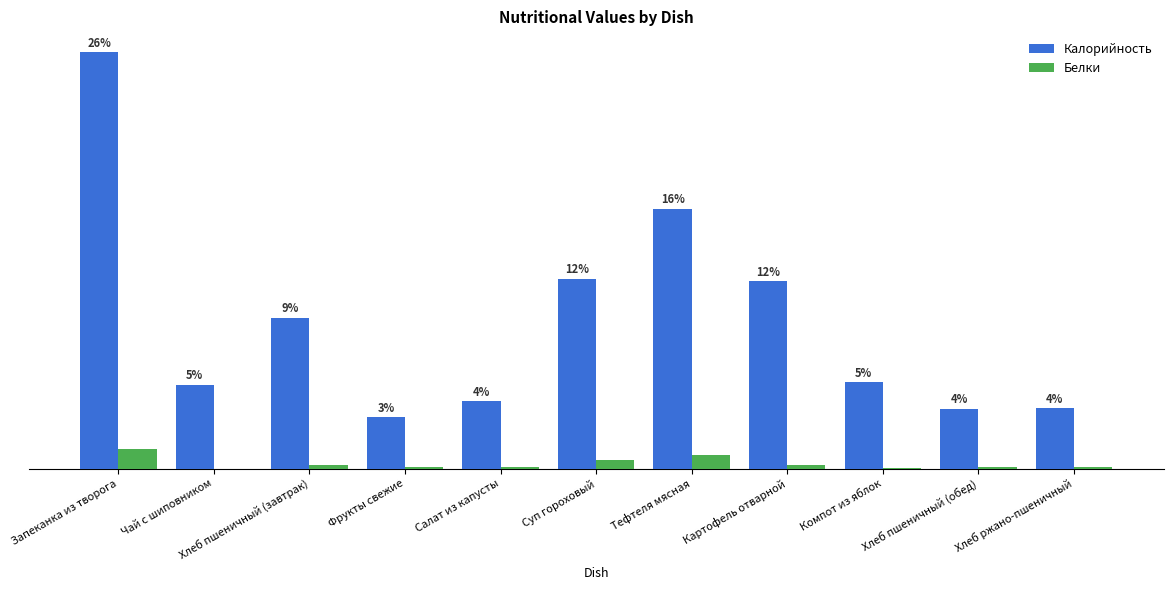

What are all the series names shown in the legend?

Калорийность, Белки